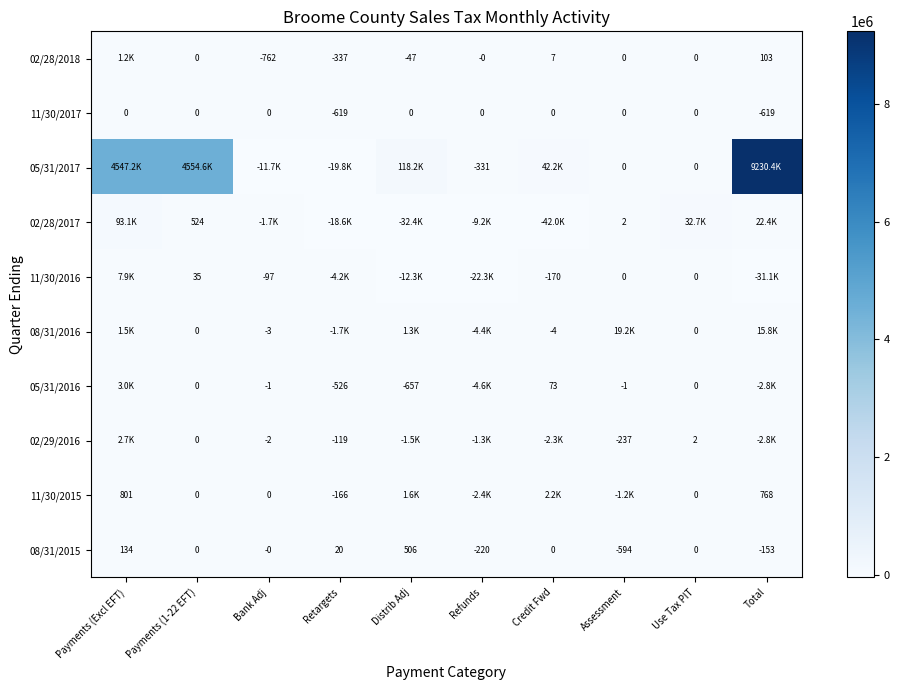

Is the value of 11/30/2015 at Total greater than the value of 02/28/2018 at Assessment?

Yes